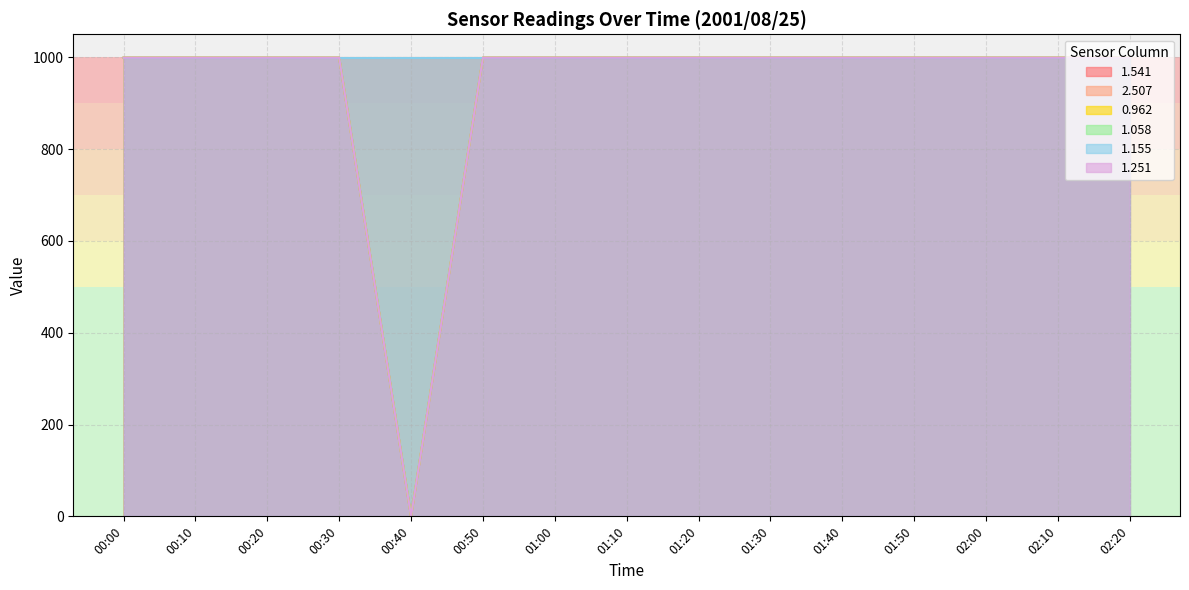

What position from the left is 02:20?

15